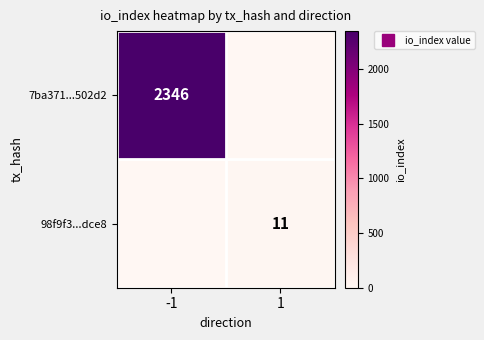

Is it true that 7ba371...502d2 equals 0 at 1?

True